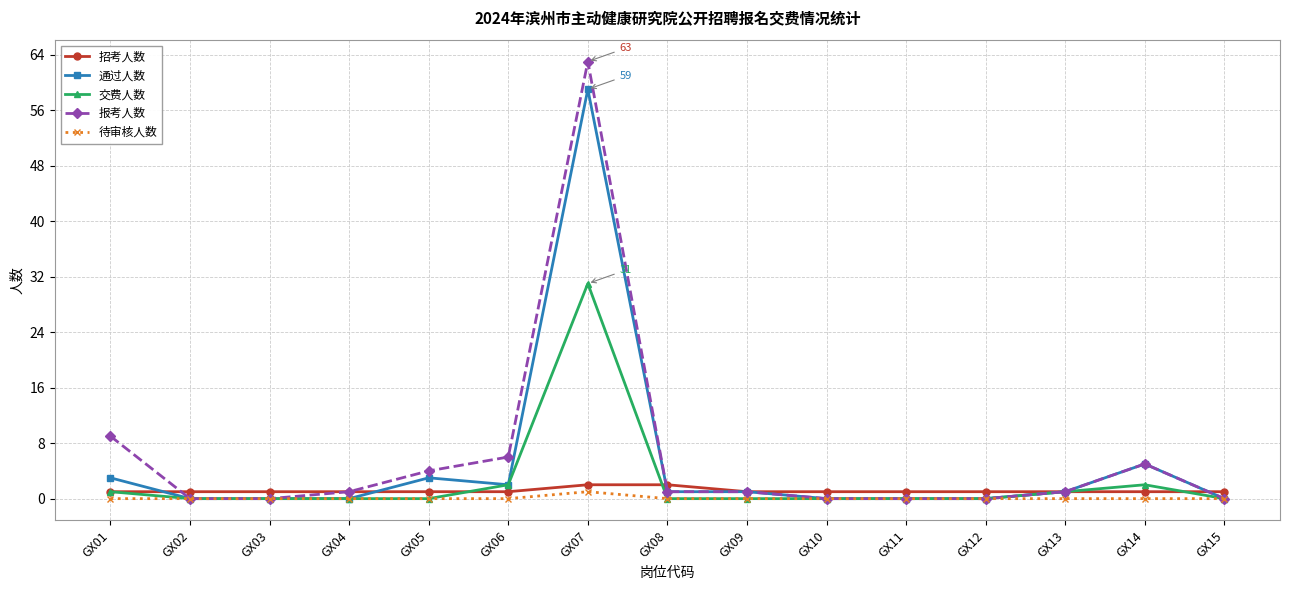

Reading left to right, transcribe all the data shown in this chart.

招考人数: GX01=1	GX02=1	GX03=1	GX04=1	GX05=1	GX06=1	GX07=2	GX08=2	GX09=1	GX10=1	GX11=1	GX12=1	GX13=1	GX14=1	GX15=1
通过人数: GX01=3	GX02=0	GX03=0	GX04=0	GX05=3	GX06=2	GX07=59	GX08=1	GX09=1	GX10=0	GX11=0	GX12=0	GX13=1	GX14=5	GX15=0
交费人数: GX01=1	GX02=0	GX03=0	GX04=0	GX05=0	GX06=2	GX07=31	GX08=0	GX09=0	GX10=0	GX11=0	GX12=0	GX13=1	GX14=2	GX15=0
报考人数: GX01=9	GX02=0	GX03=0	GX04=1	GX05=4	GX06=6	GX07=63	GX08=1	GX09=1	GX10=0	GX11=0	GX12=0	GX13=1	GX14=5	GX15=0
待审核人数: GX01=0	GX02=0	GX03=0	GX04=0	GX05=0	GX06=0	GX07=1	GX08=0	GX09=0	GX10=0	GX11=0	GX12=0	GX13=0	GX14=0	GX15=0